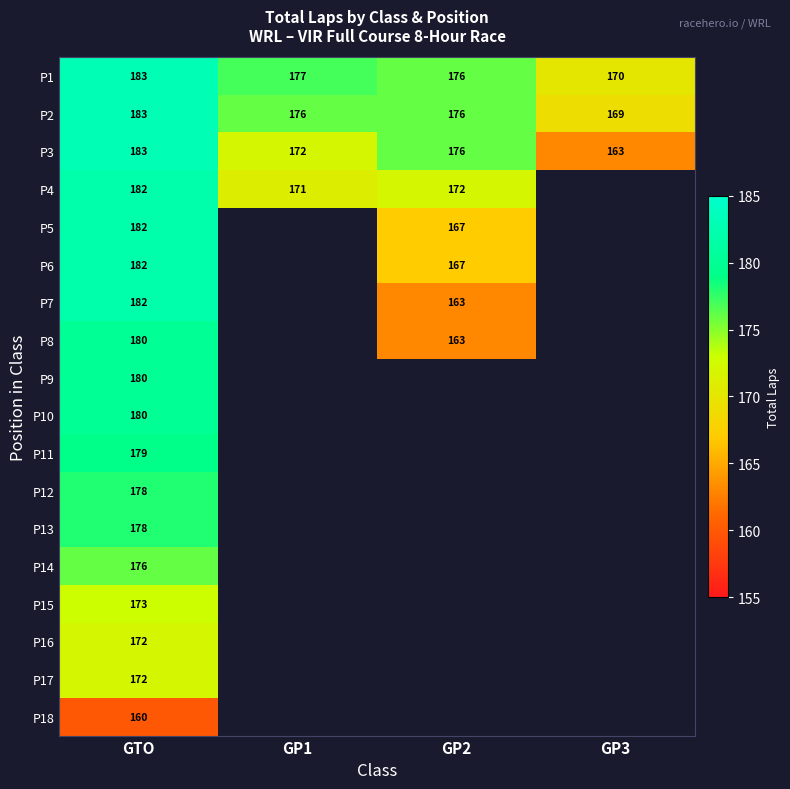

What is the difference between the maximum and minimum values in the P2 series?

14